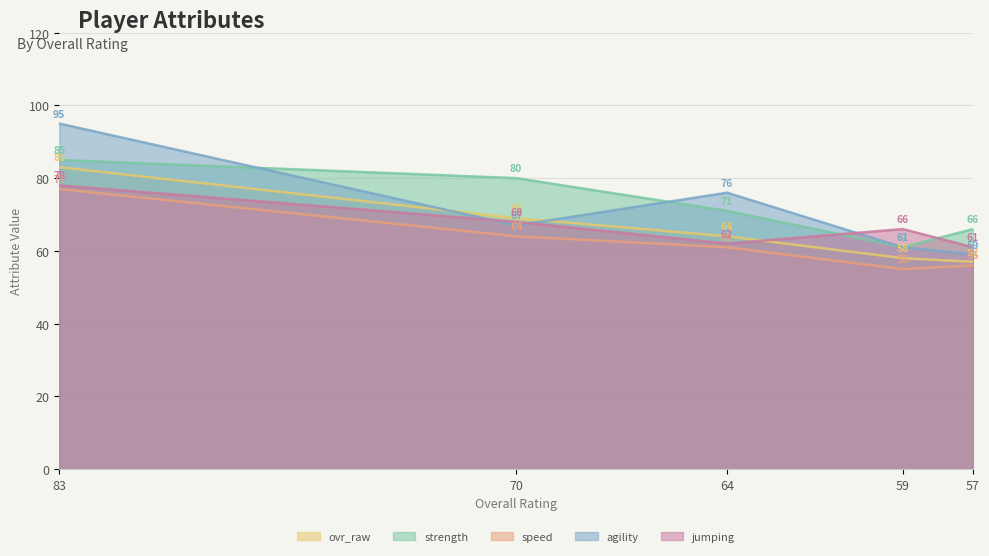

At which category does strength reach its first local valley?

59